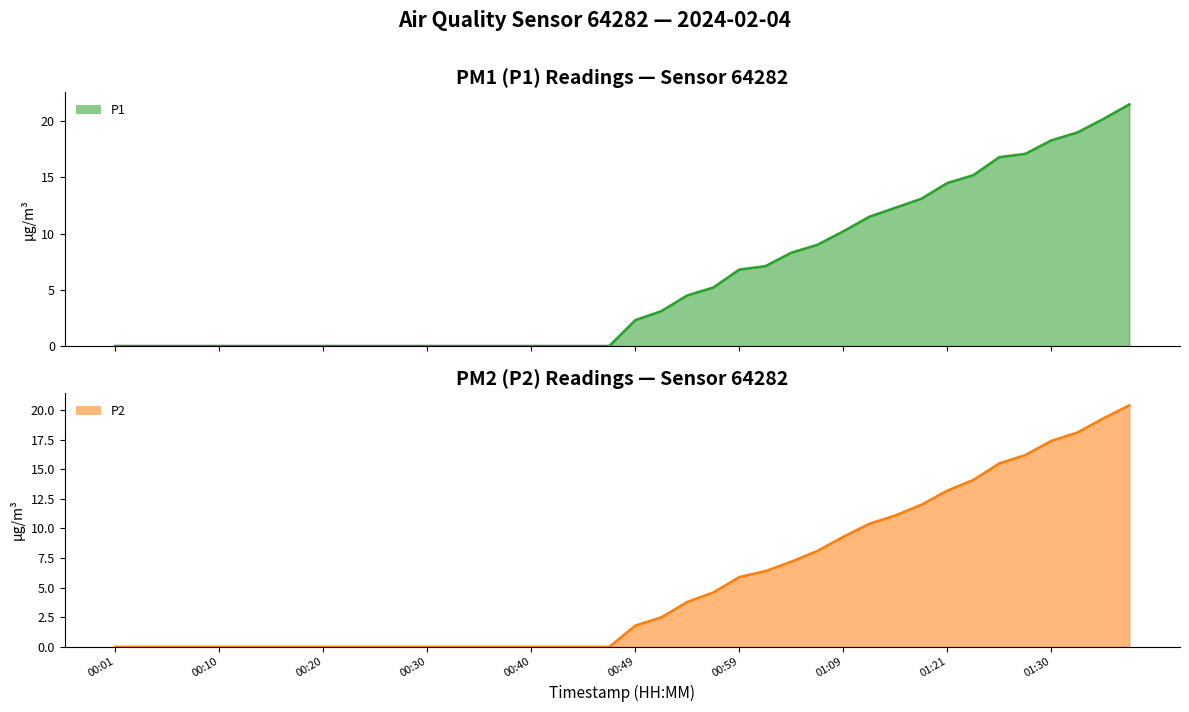

How many categories are shown in the chart?

40